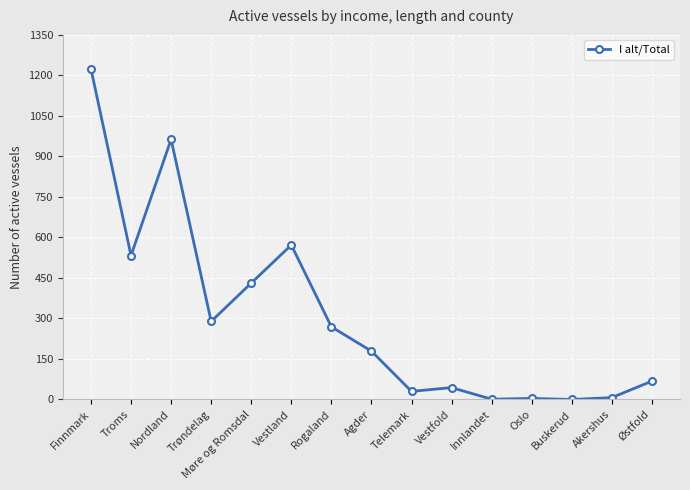

What is the maximum value shown in the chart?

1224